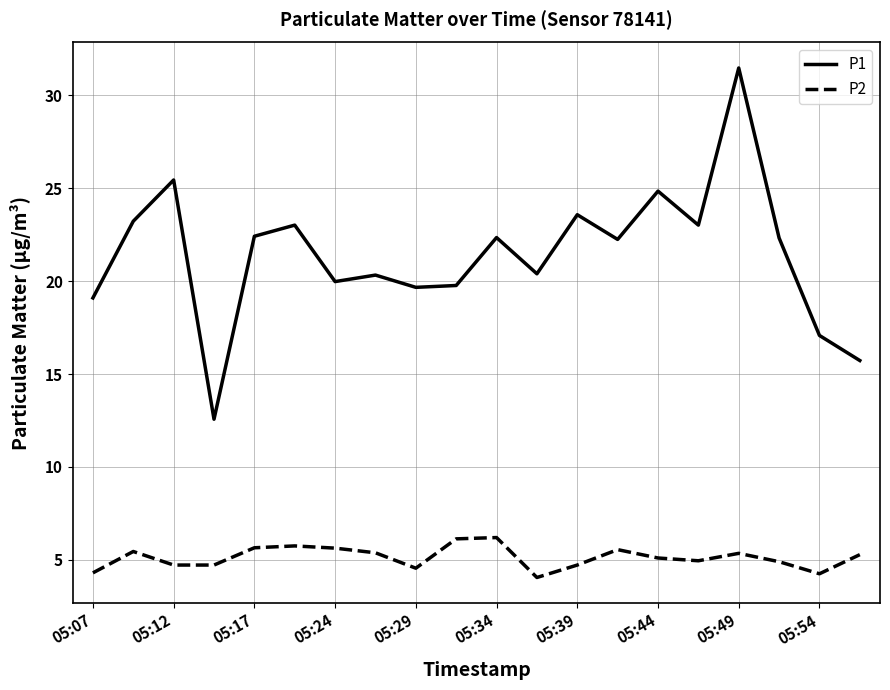

Which series has the largest range (max minus min)?

P1